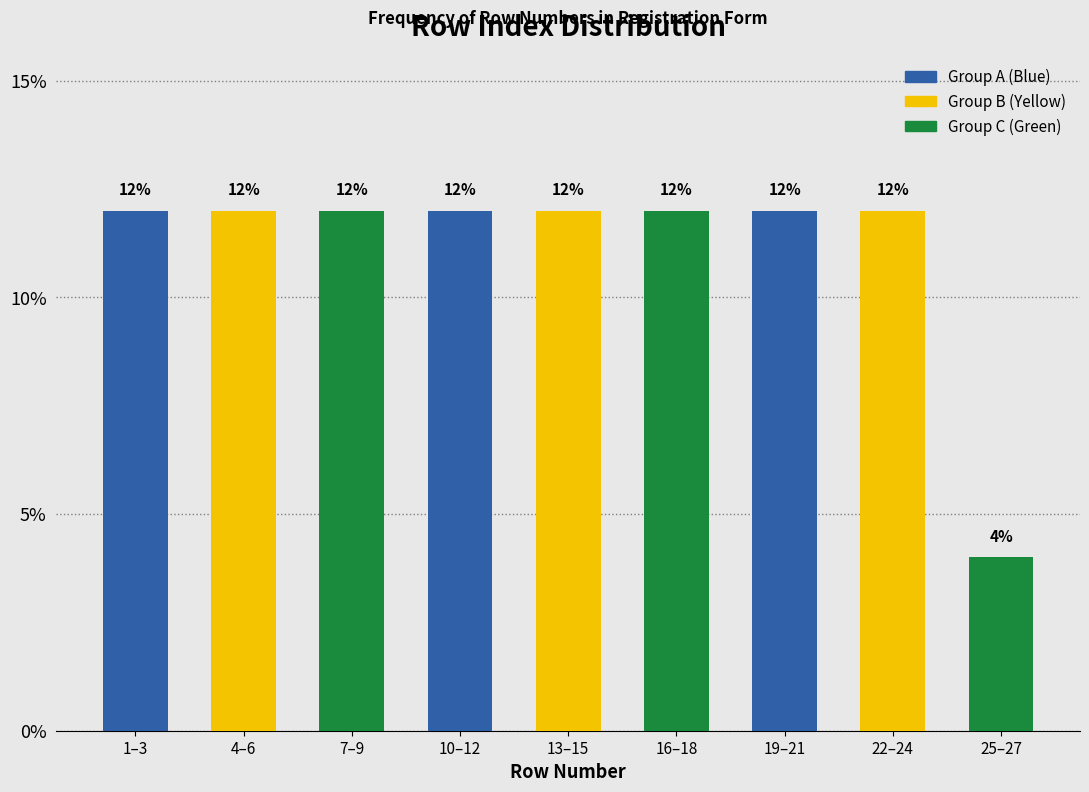

Reading right to left, extract all data points from this chart.

25–27=4	22–24=12	19–21=12	16–18=12	13–15=12	10–12=12	7–9=12	4–6=12	1–3=12